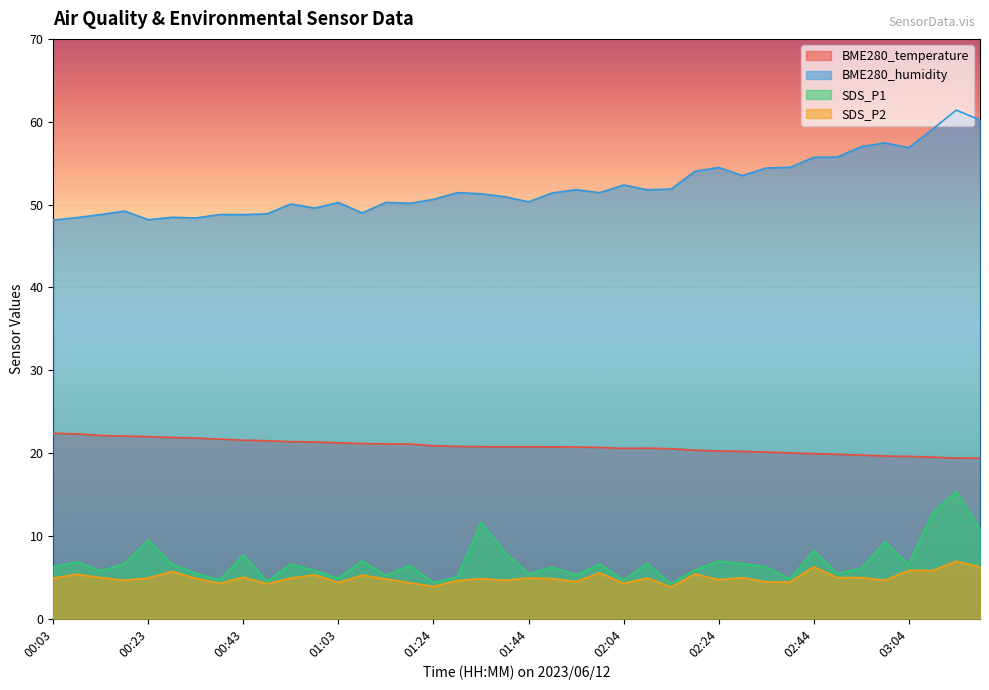

How many interior local valleys does the BME280_temperature series have?

2